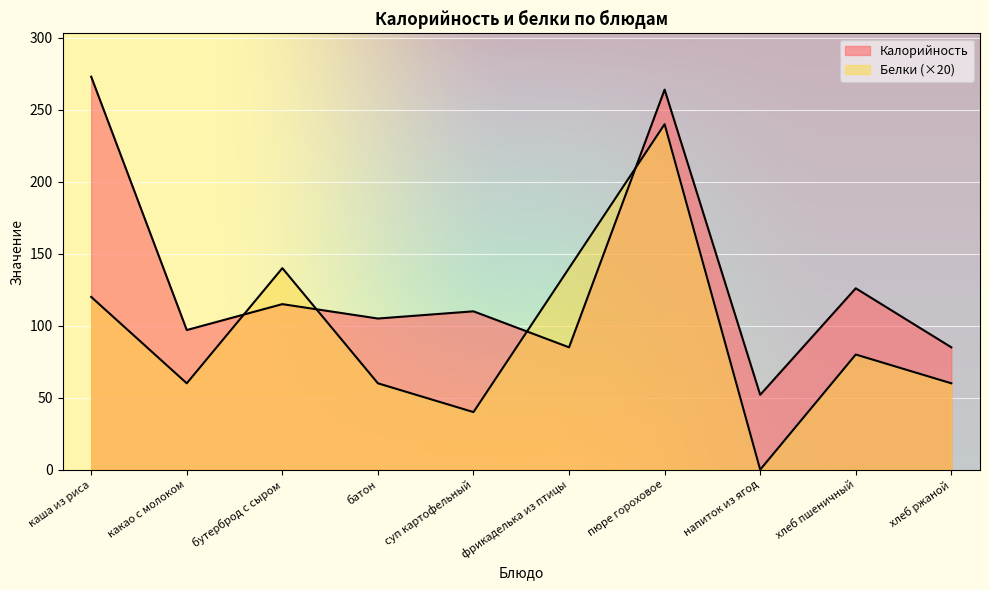

What is the label of the 3rd point from the right?

напиток из ягод